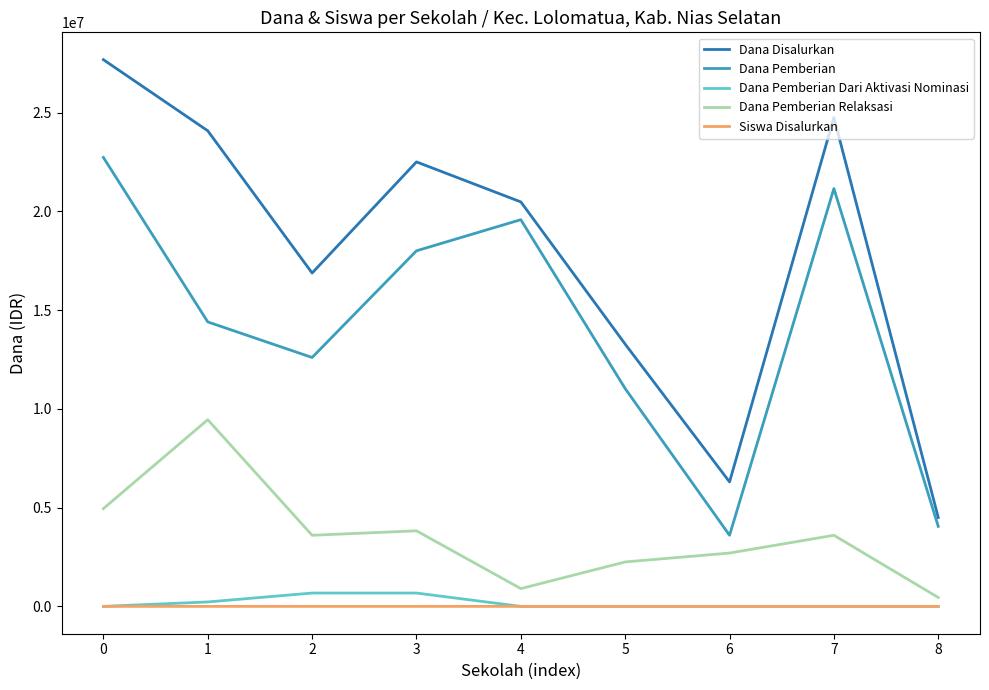

What are all the series names shown in the legend?

Dana Disalurkan, Dana Pemberian, Dana Pemberian Dari Aktivasi Nominasi, Dana Pemberian Relaksasi, Siswa Disalurkan